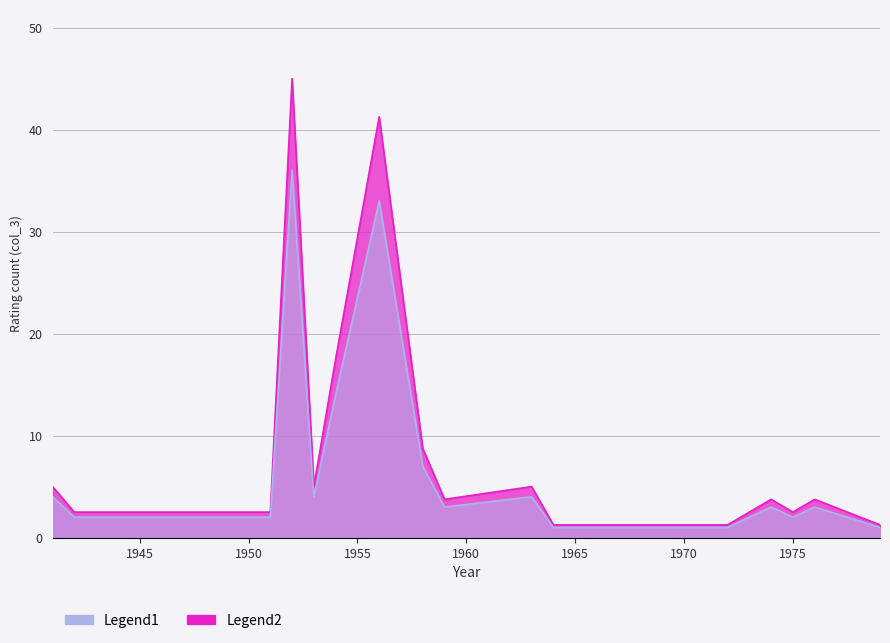

Reading left to right, what are all the values shown in this chart?

1941=4	1942=2	1950=2	1951=2	1952=36	1953=4	1954=14	1956=33	1958=7	1959=3	1963=4	1964=1	1972=1	1973=2	1974=3	1975=2	1976=3	1979=1